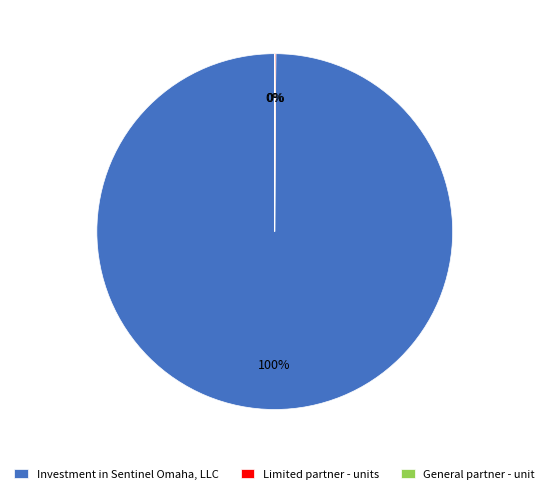

To the nearest percent, what percentage of the pie is Investment in Sentinel Omaha, LLC?

100%